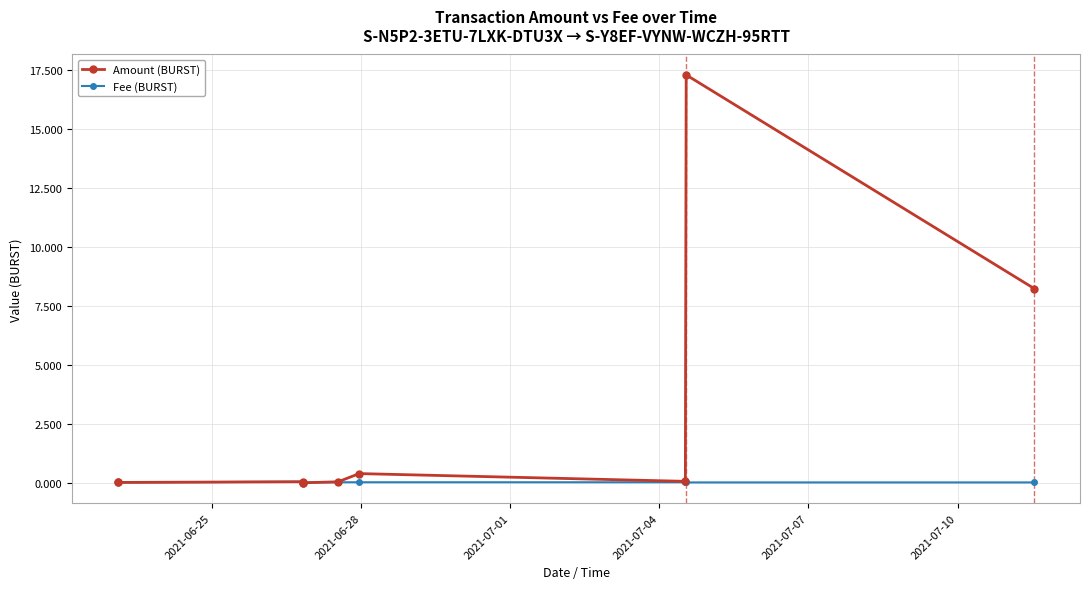

How many lines are shown in the chart?

2